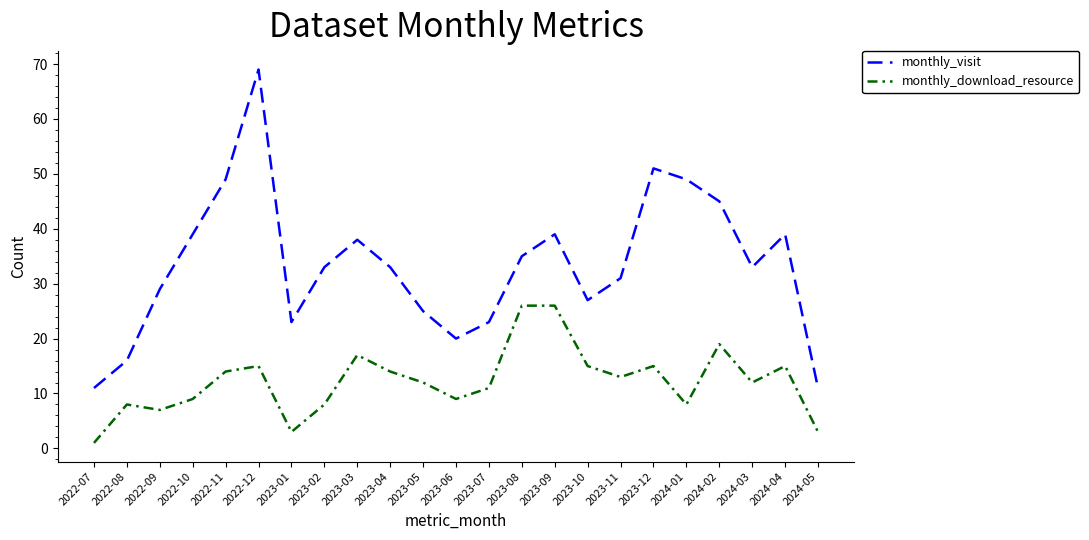

Between 2022-10 and 2023-11, which series saw the biggest shift?

monthly_visit